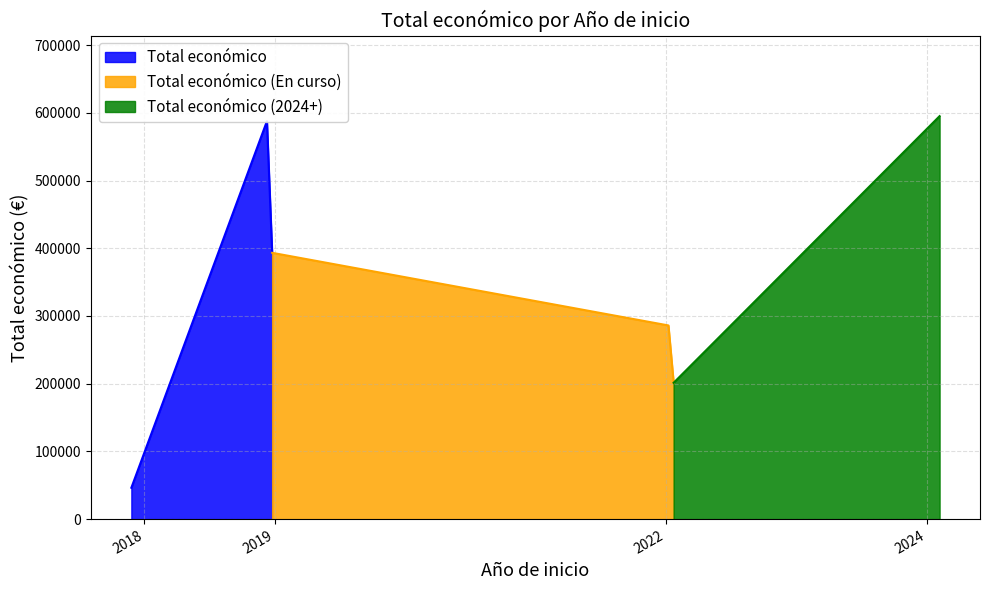

At which label is the value closest to 320736?

2022